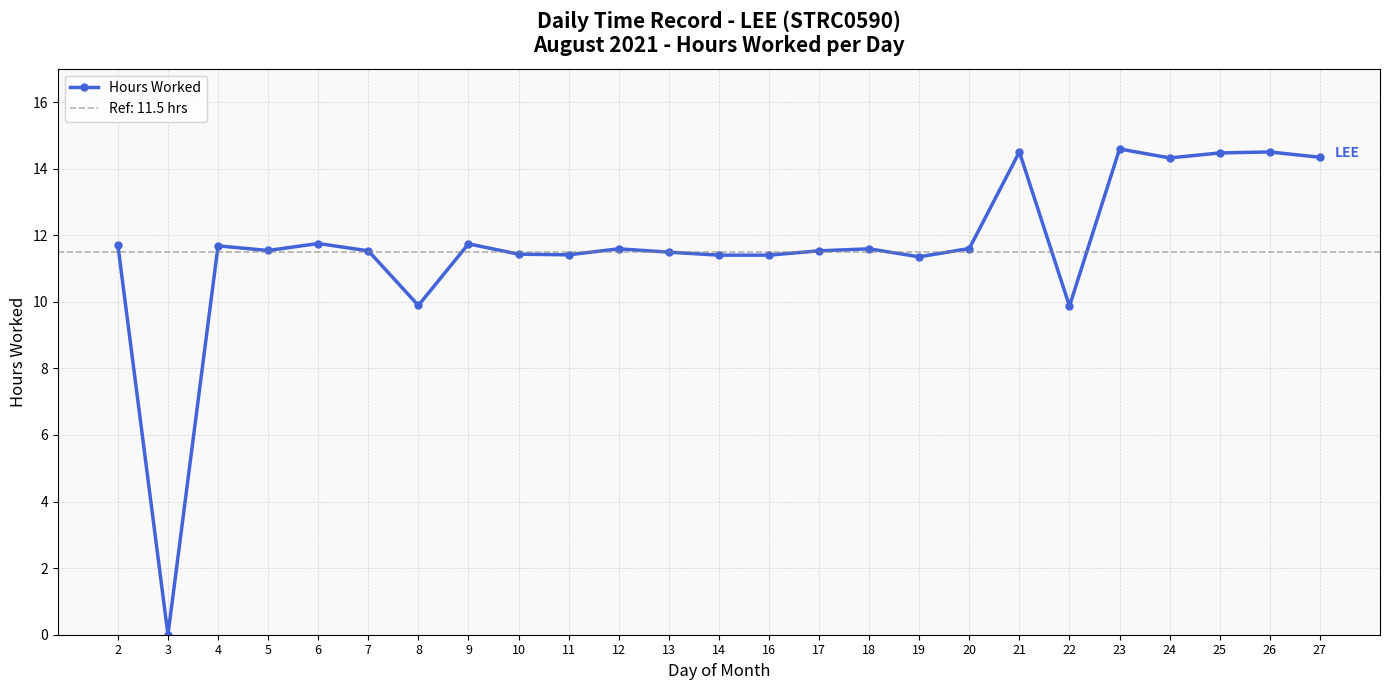

What is the sum of the values at 4 and 9?

23.4